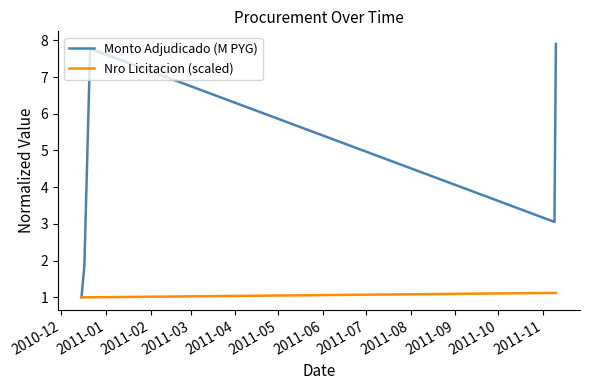

Which series has the widest spread of values?

Monto Adjudicado (M PYG)